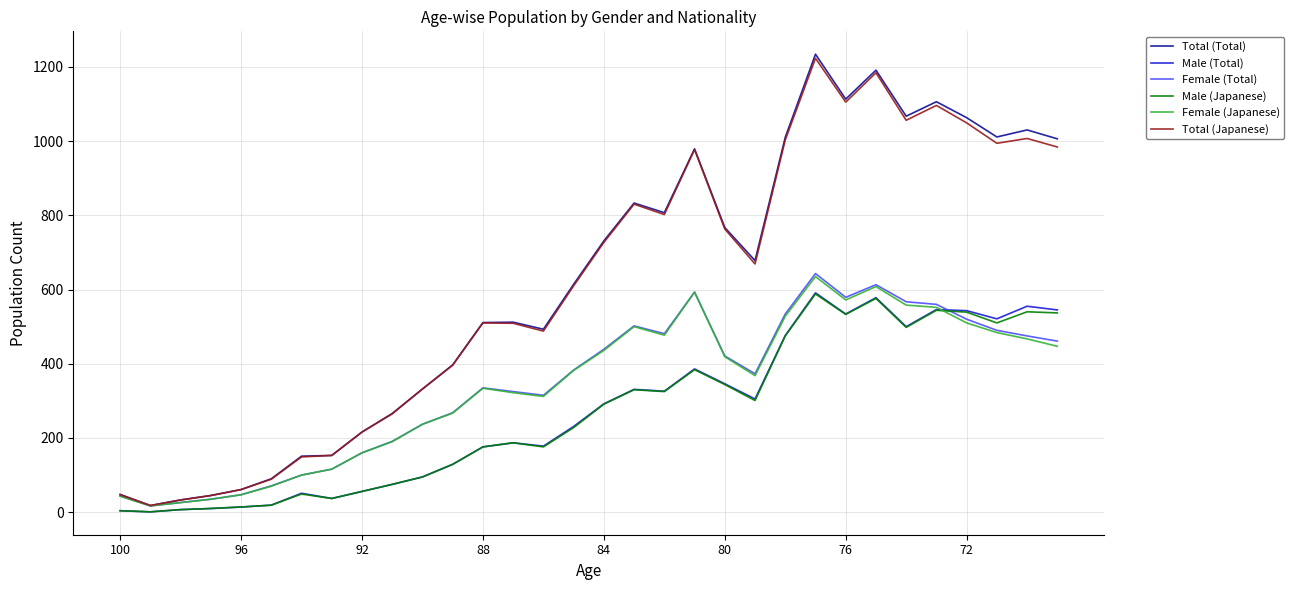

At how many categories does at least one series exceed 1075?

4